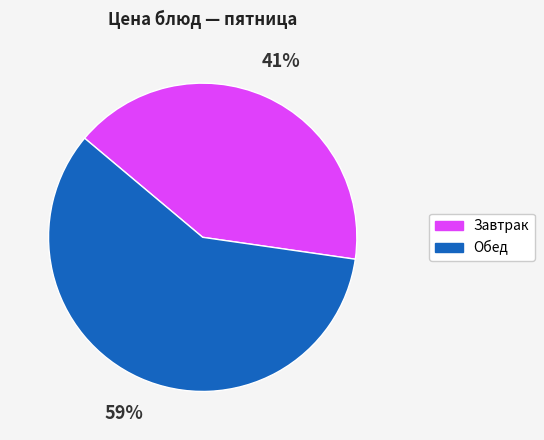

How many segments does this pie chart have?

2